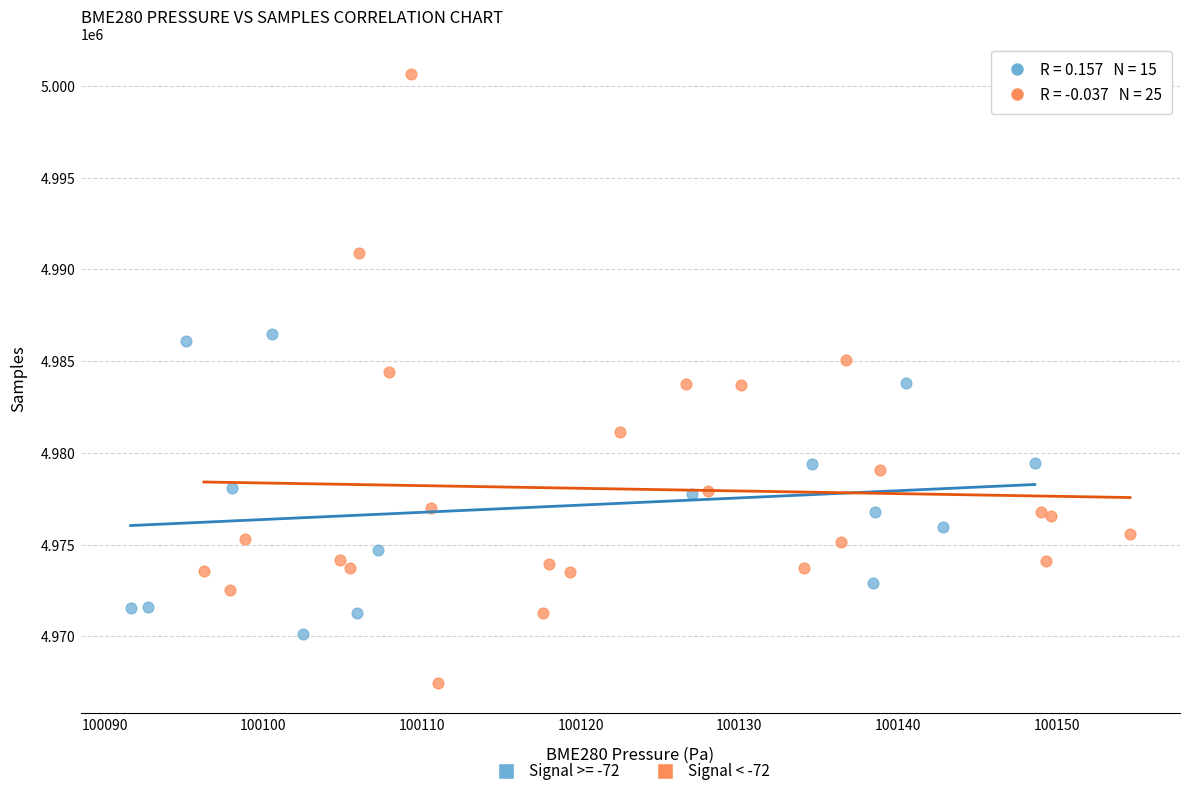

Which series contains the lowest Y value?

Signal < -72